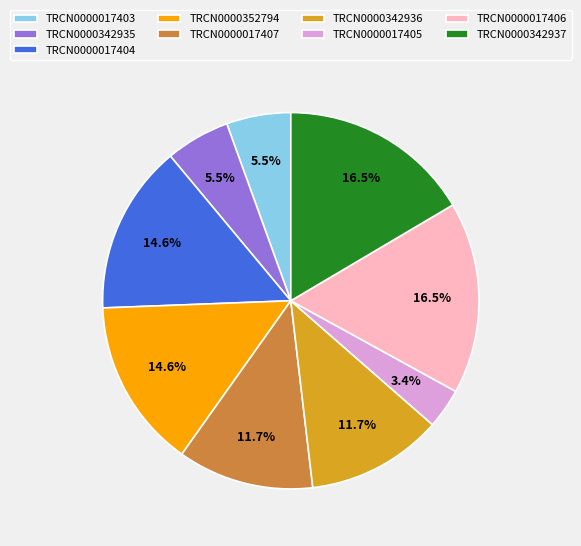

What is the smallest slice in the pie chart?

TRCN0000017405